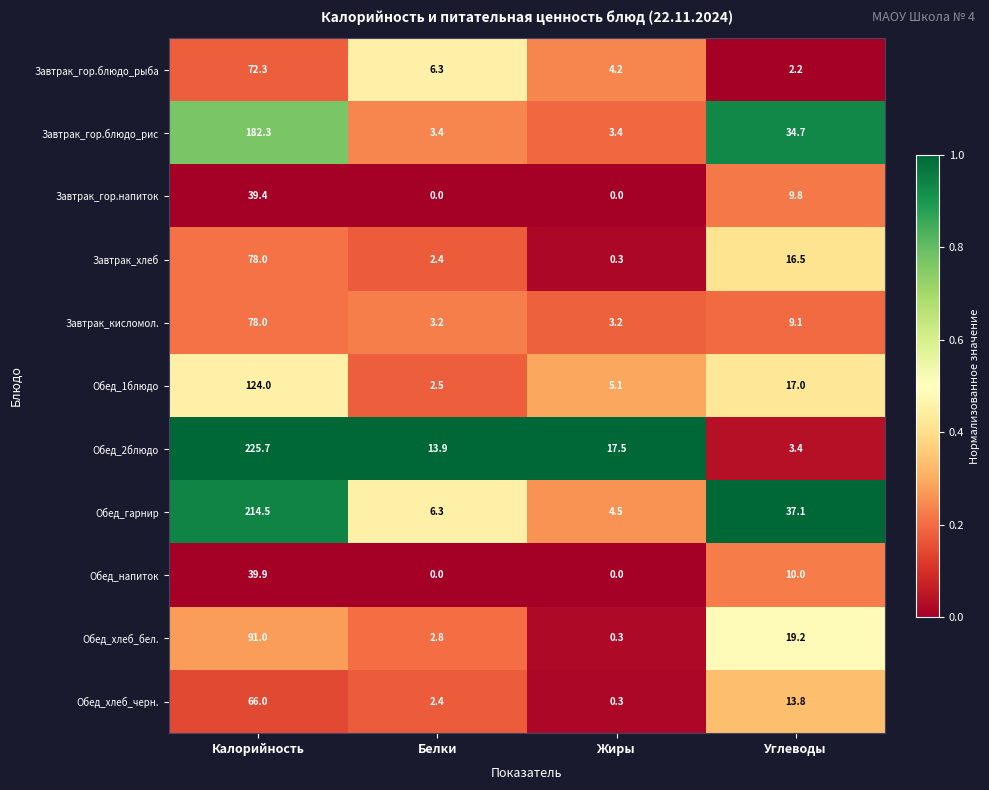

True or false: Обед_1блюдо has a value of 167.4 at Калорийность.

False